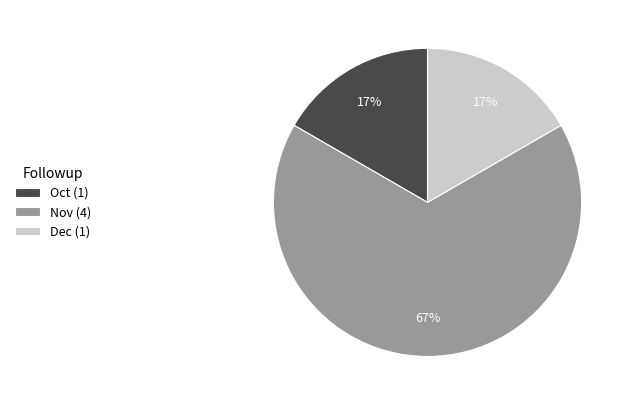

Count the number of slices in the pie.

3